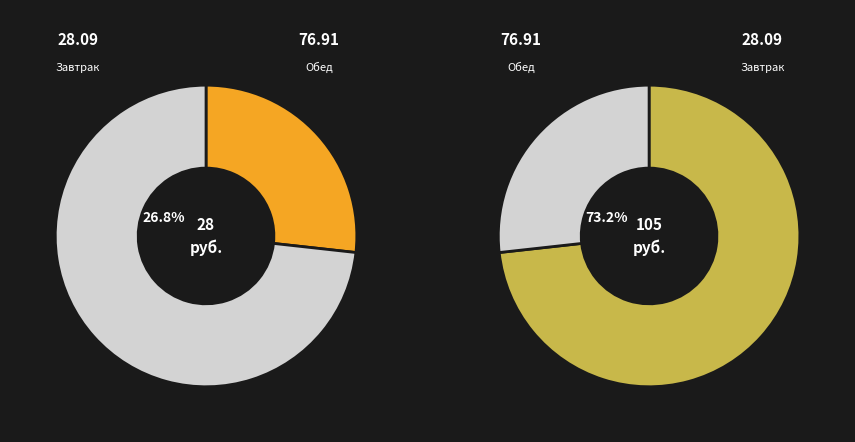

To the nearest percent, what portion does Завтрак represent?

27%